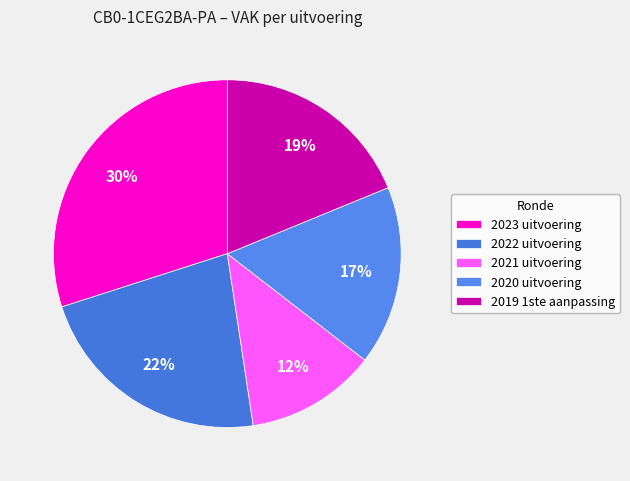

The 2019 1ste aanpassing slice represents 9% of the pie. True or false?

False